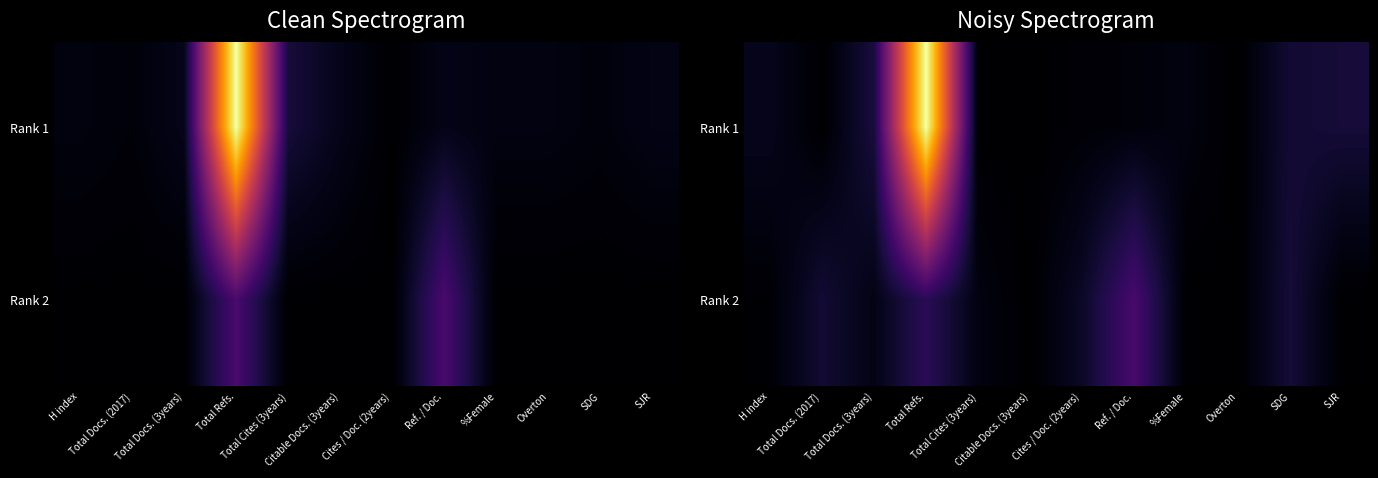

What is the difference between the Rank 1 values at Total Refs. and Cites / Doc. (2years)?

1.0